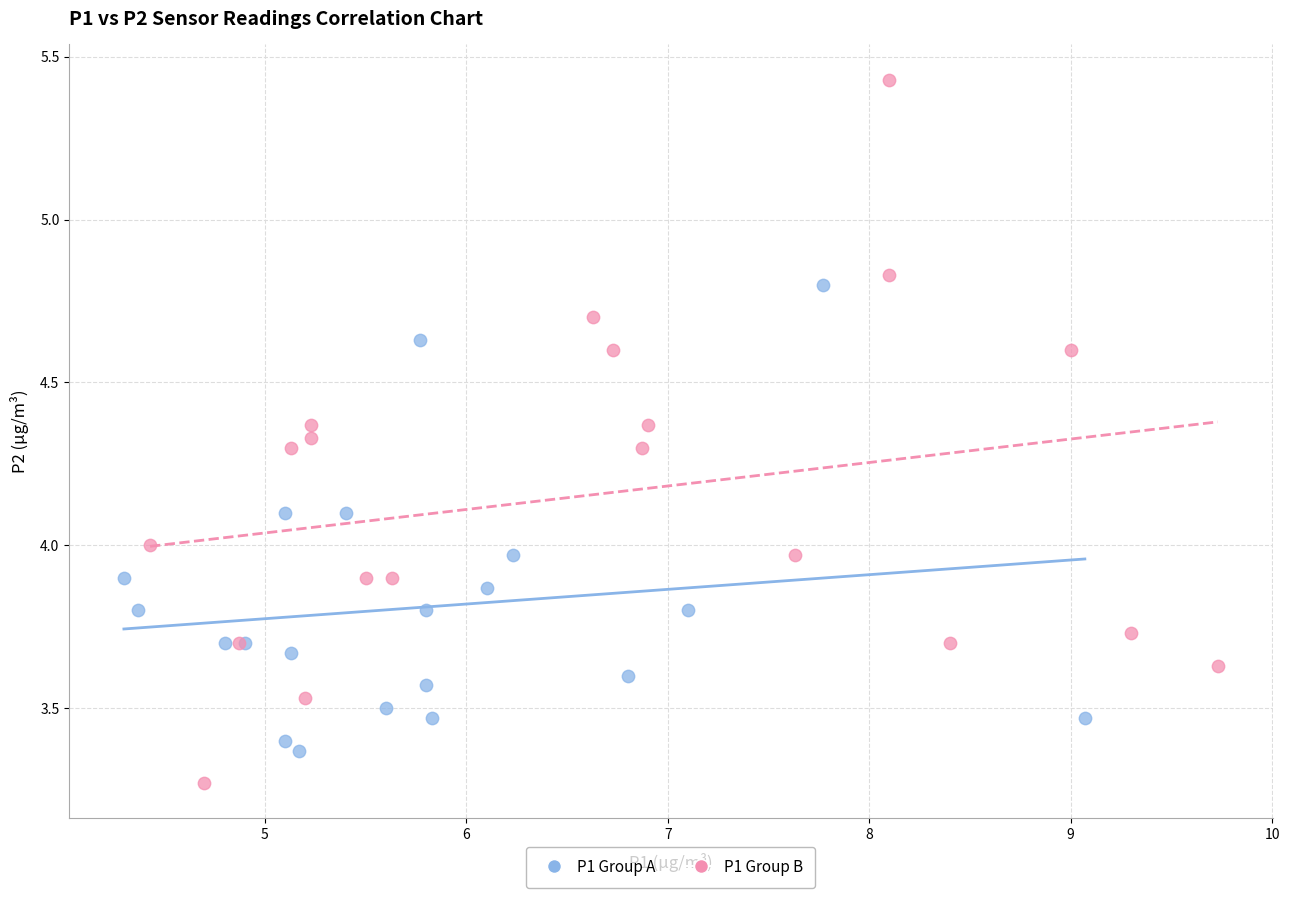

Which series contains the lowest Y value?

P1 Group B